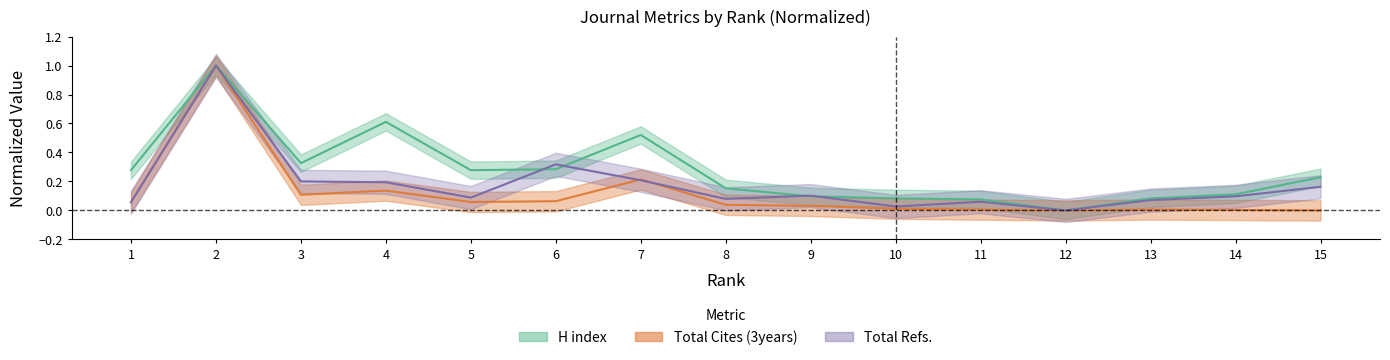

At which category does the chart reach its minimum across all series?

12